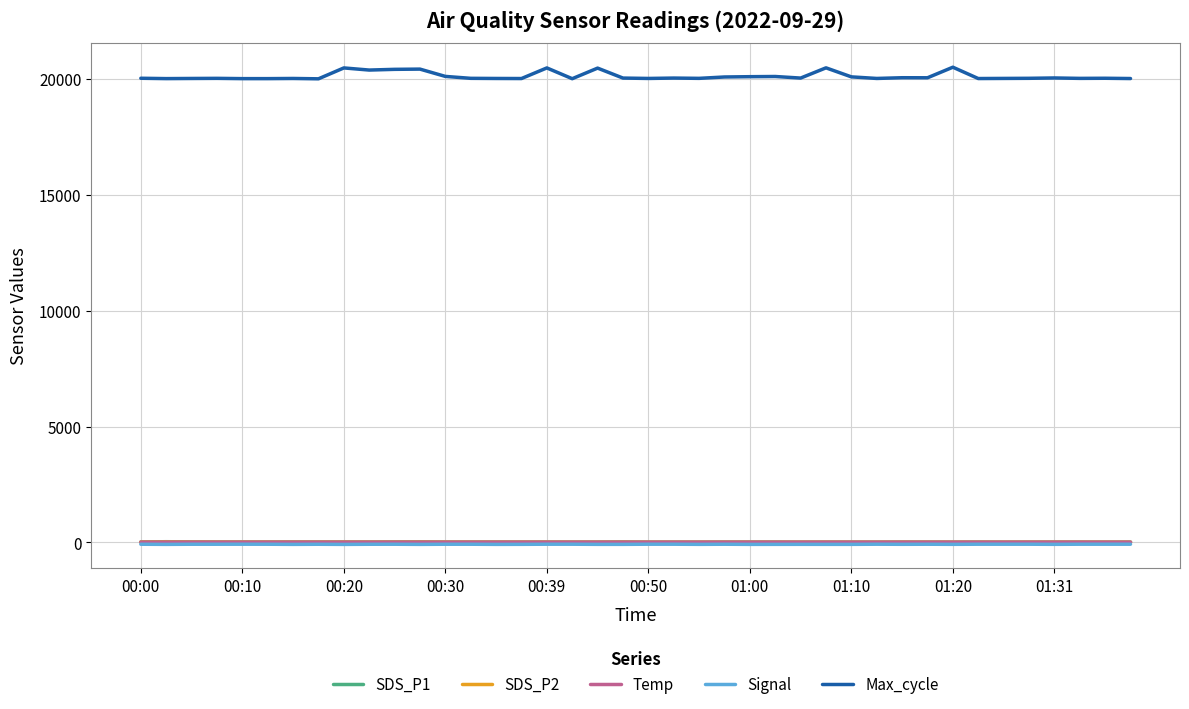

What is the maximum value for Max_cycle?

20514.0